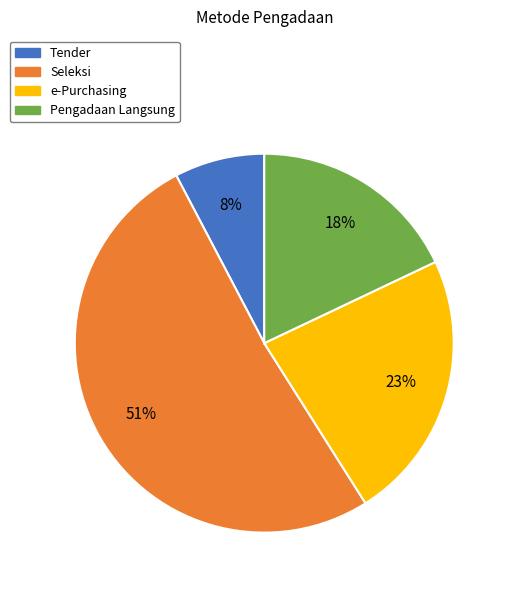

What percentage is the Pengadaan Langsung slice, to the nearest percent?

18%